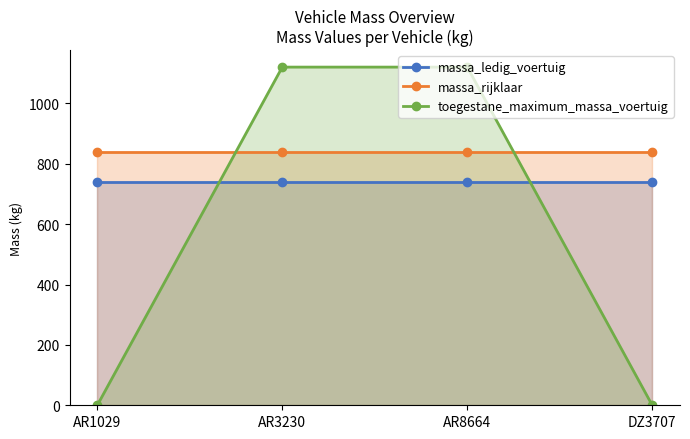

True or false: massa_rijklaar has more than 1 points higher than both neighbors.

False